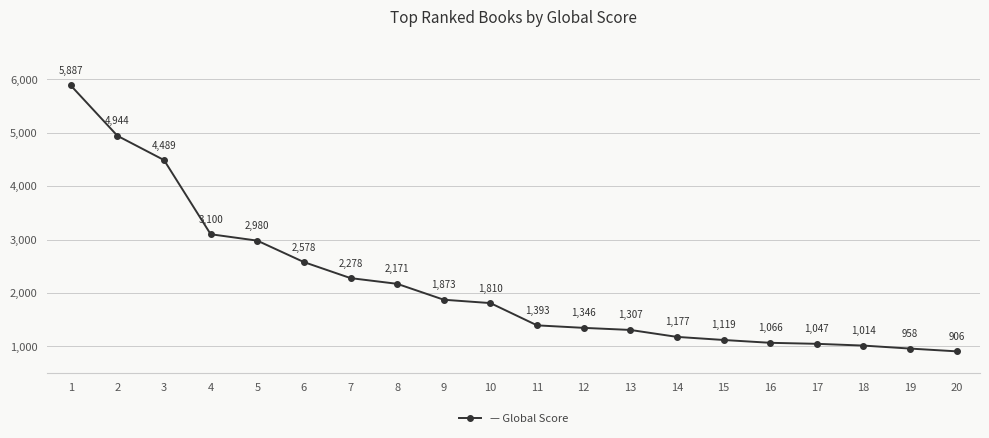

Is it true that the value at 11 is 2306?

False